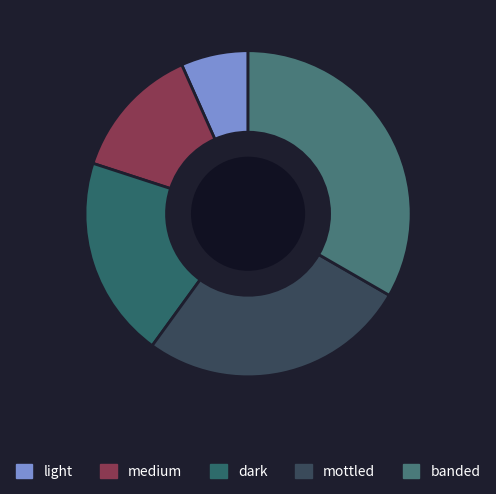

To the nearest percent, what is the combined percentage of medium and banded?

47%